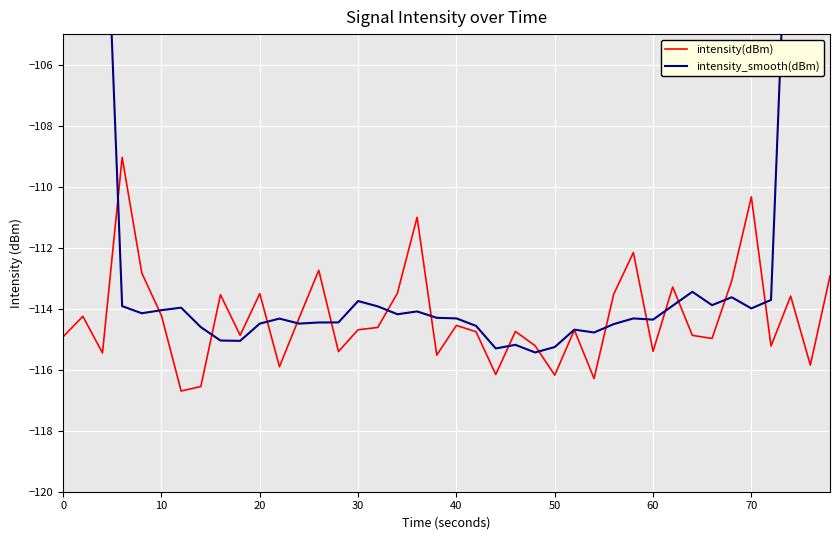

Is this an area chart (filled region under the line)?

No